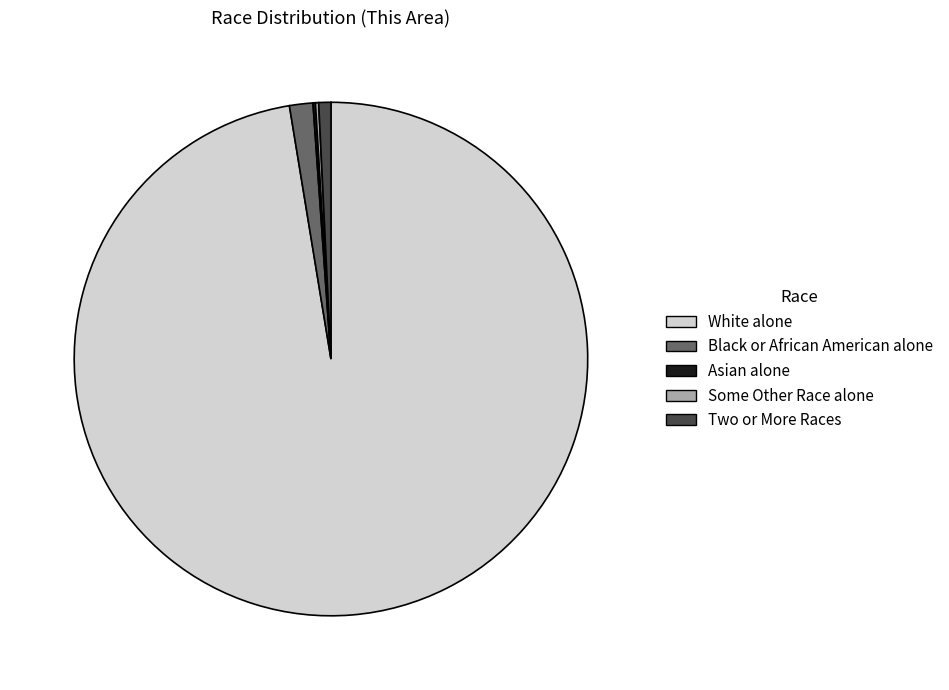

What is the ratio of the value at Two or More Races to the value at Black or African American alone?

0.5